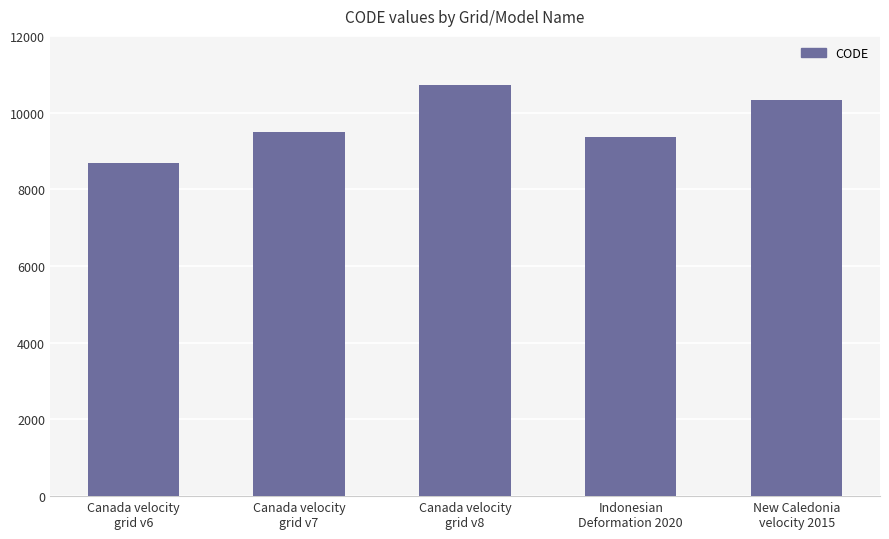

What is the difference between the maximum and minimum values?

2031